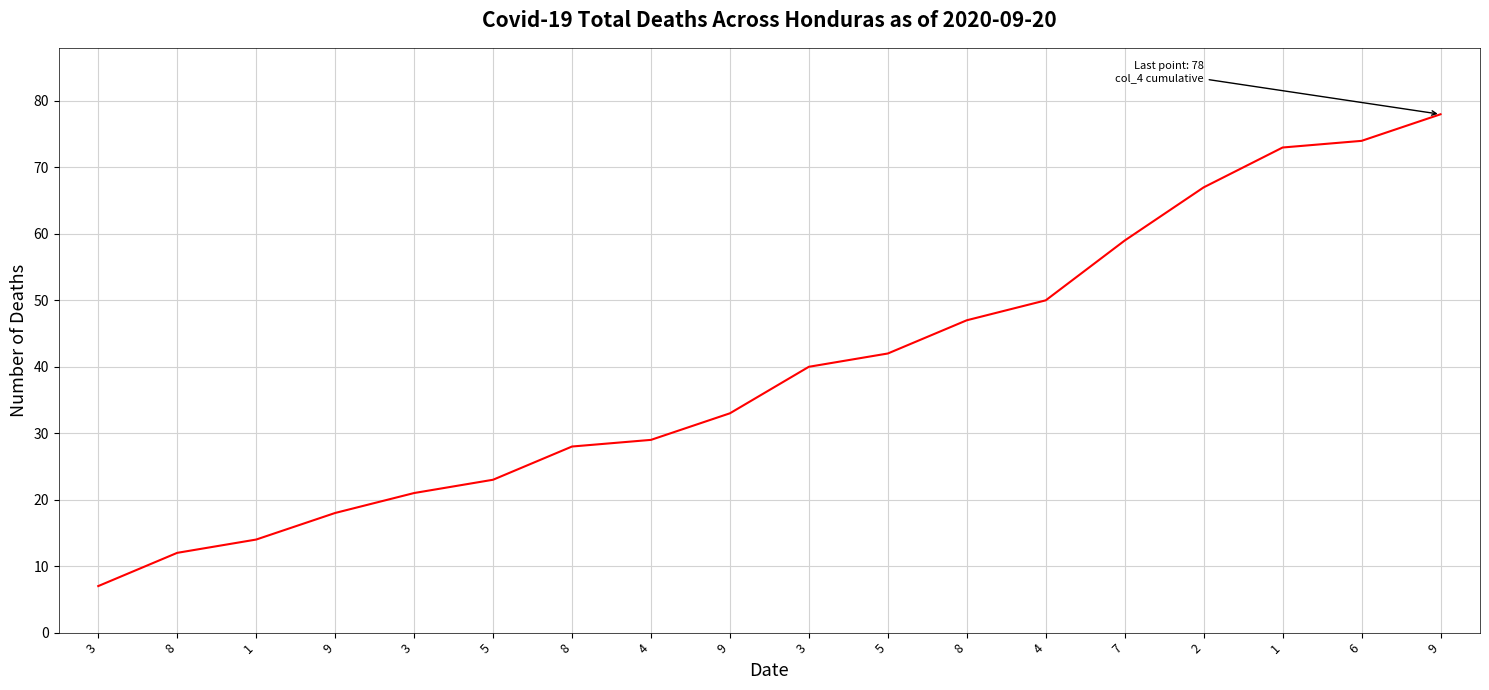

How many lines are shown in the chart?

1